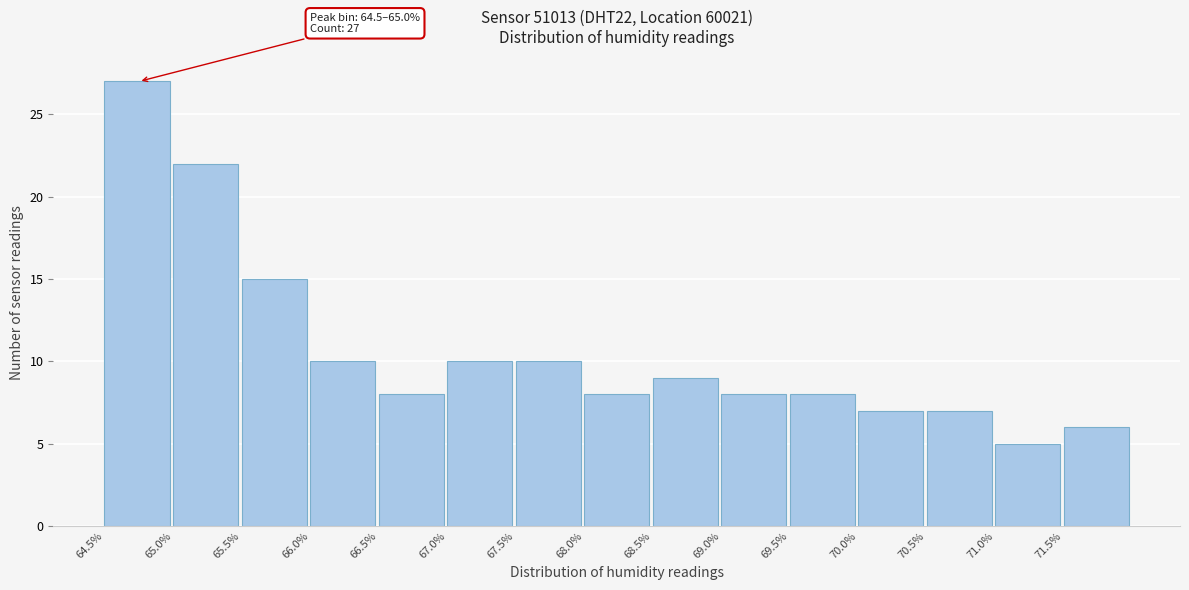

Which range on the x-axis has the tallest bar?

64.5 to 65.0